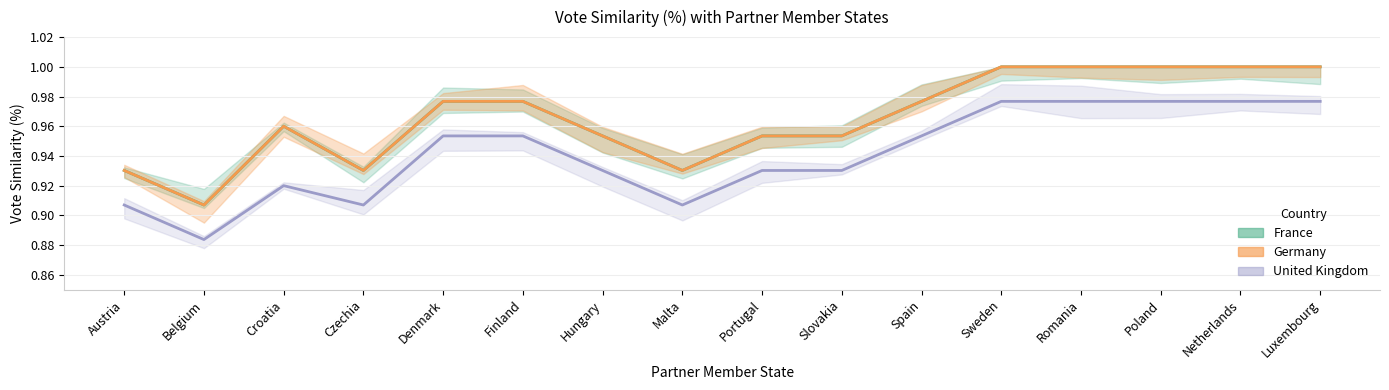

List the labels in order of United Kingdom value, smallest first.

Belgium, Austria, Czechia, Malta, Croatia, Hungary, Portugal, Slovakia, Denmark, Finland, Spain, Sweden, Romania, Poland, Netherlands, Luxembourg